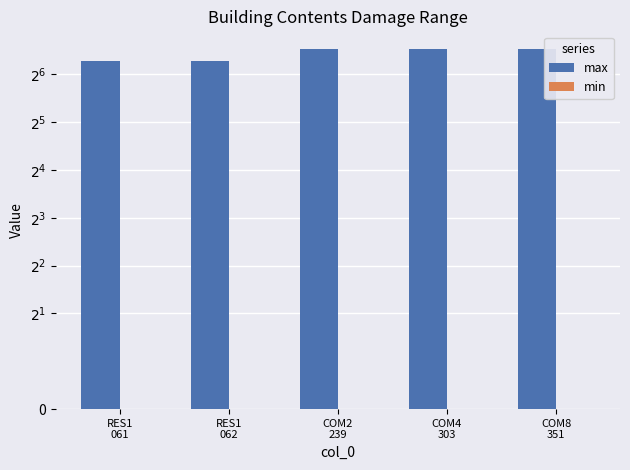

What are all the series names shown in the legend?

max, min